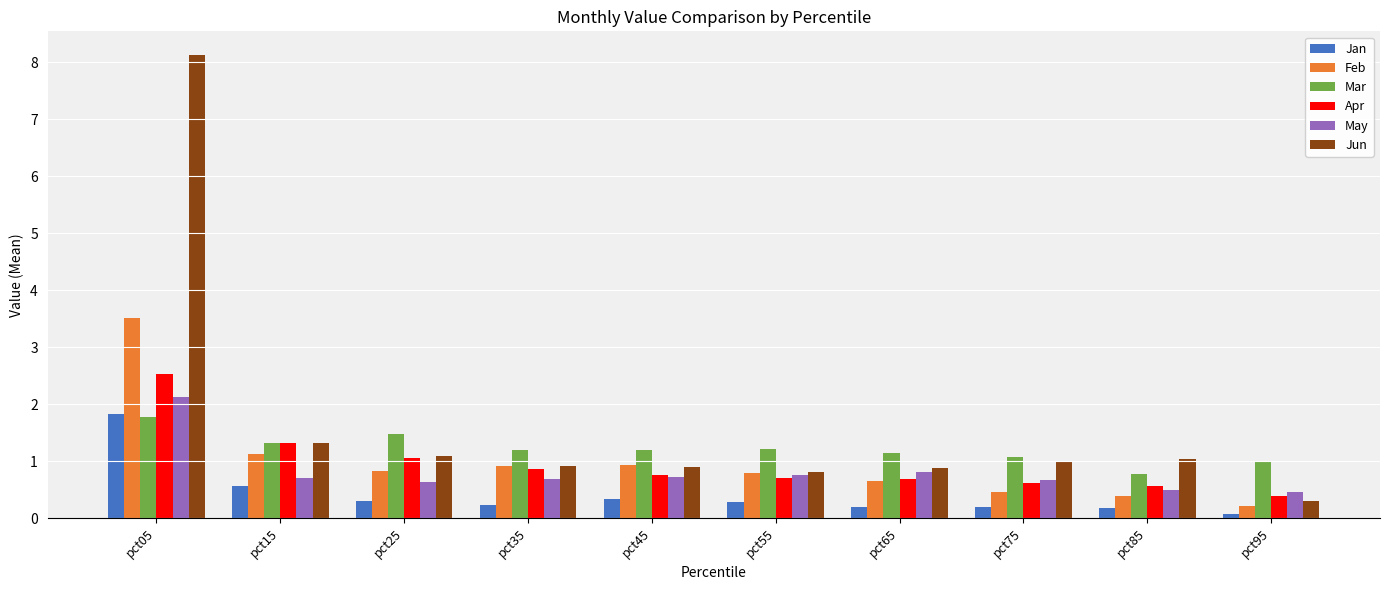

Is it true that Mar equals 2.1 at pct35?

False